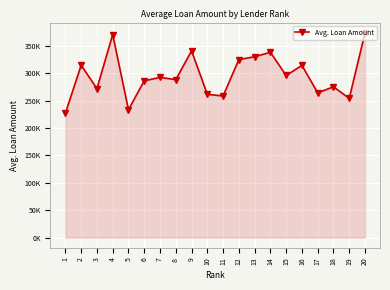

What is the difference between the maximum and minimum values?

146816